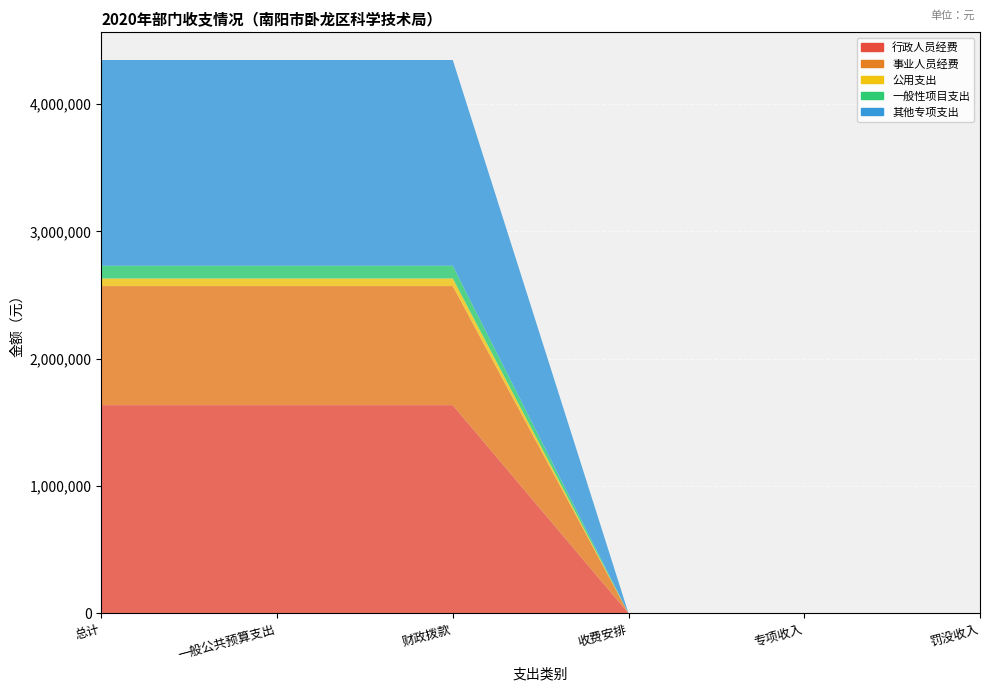

Reading right to left, what are all the values shown in this chart?

行政人员经费: 罚没收入=0.0	专项收入=0.0	收费安排=0.0	财政拨款=1635419.2	一般公共预算支出=1635419.2	总计=1635419.2
事业人员经费: 罚没收入=0.0	专项收入=0.0	收费安排=0.0	财政拨款=935656.2	一般公共预算支出=935656.2	总计=935656.2
公用支出: 罚没收入=0.0	专项收入=0.0	收费安排=0.0	财政拨款=59990.0	一般公共预算支出=59990.0	总计=59990.0
一般性项目支出: 罚没收入=0.0	专项收入=0.0	收费安排=0.0	财政拨款=100000.0	一般公共预算支出=100000.0	总计=100000.0
其他专项支出: 罚没收入=0.0	专项收入=0.0	收费安排=0.0	财政拨款=1616500.0	一般公共预算支出=1616500.0	总计=1616500.0